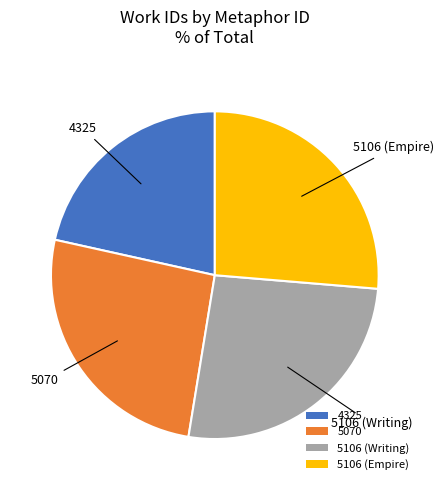

The 5070 slice represents 40% of the pie. True or false?

False